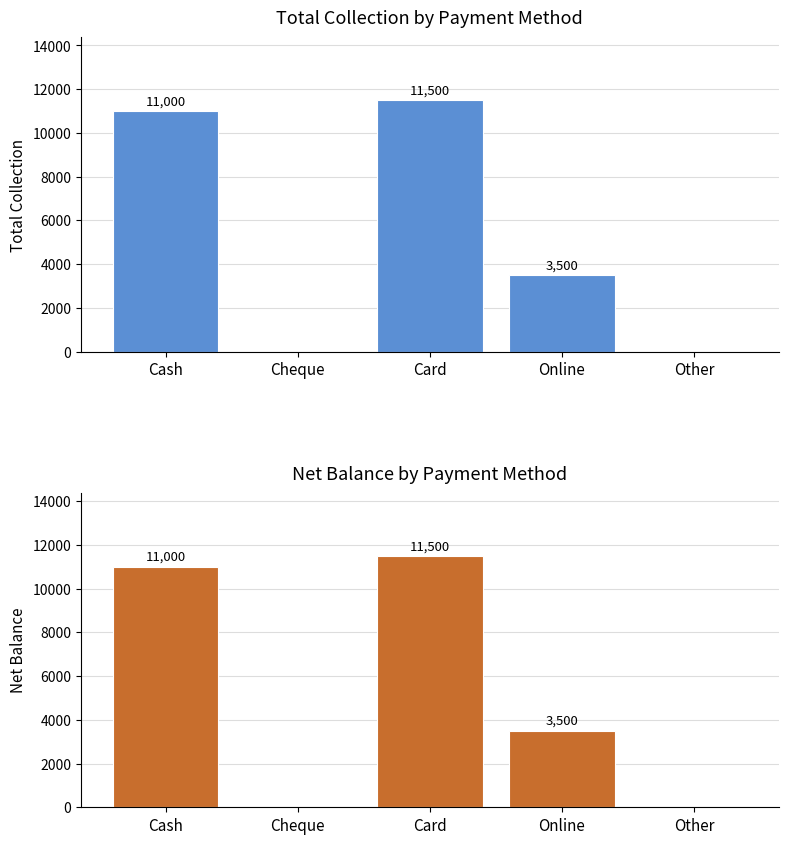

Does the chart contain stacked bars?

No